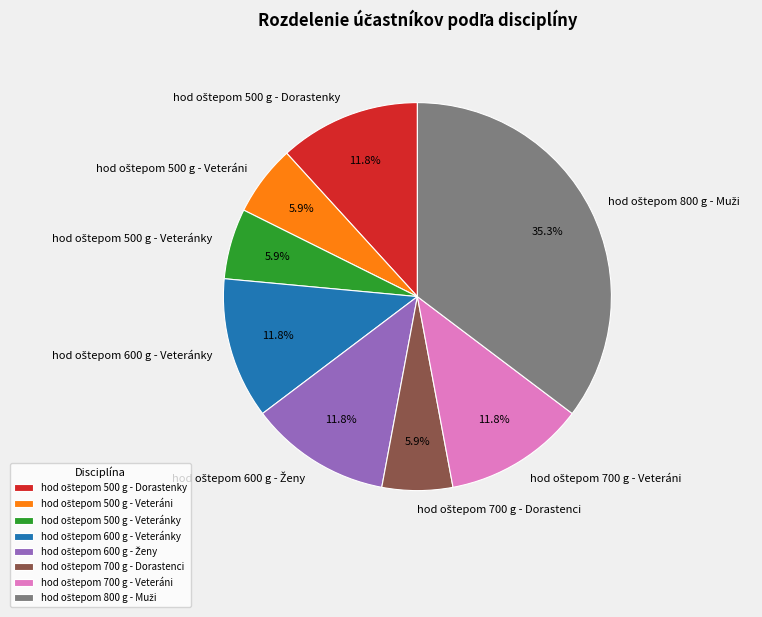

Is there a majority slice in this chart?

No